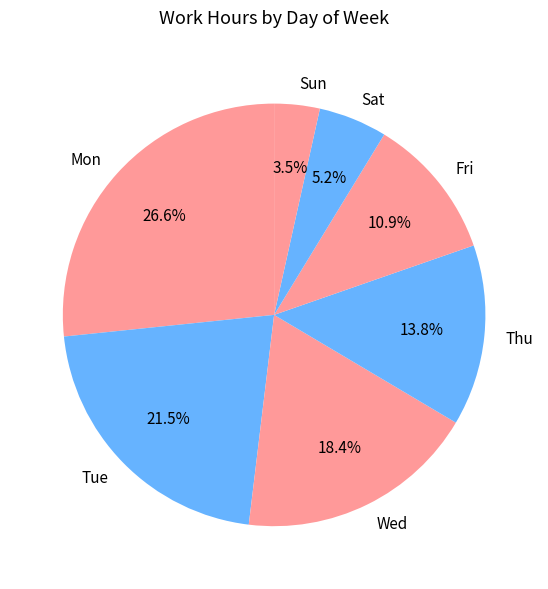

To the nearest percent, what is the difference between the Sun and Tue slice percentages?

18%